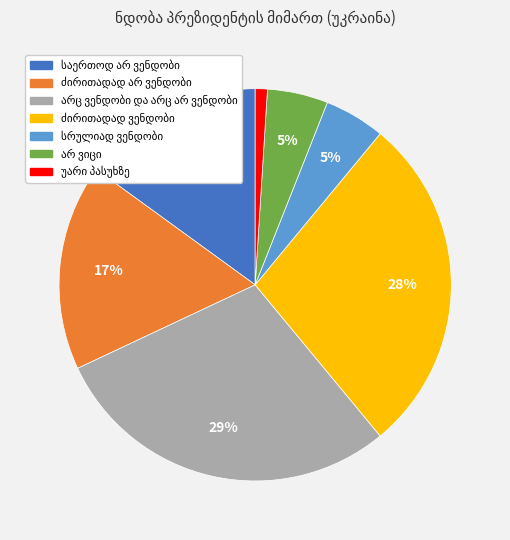

To the nearest percent, what is the difference between the largest and smallest slice percentages?

28%